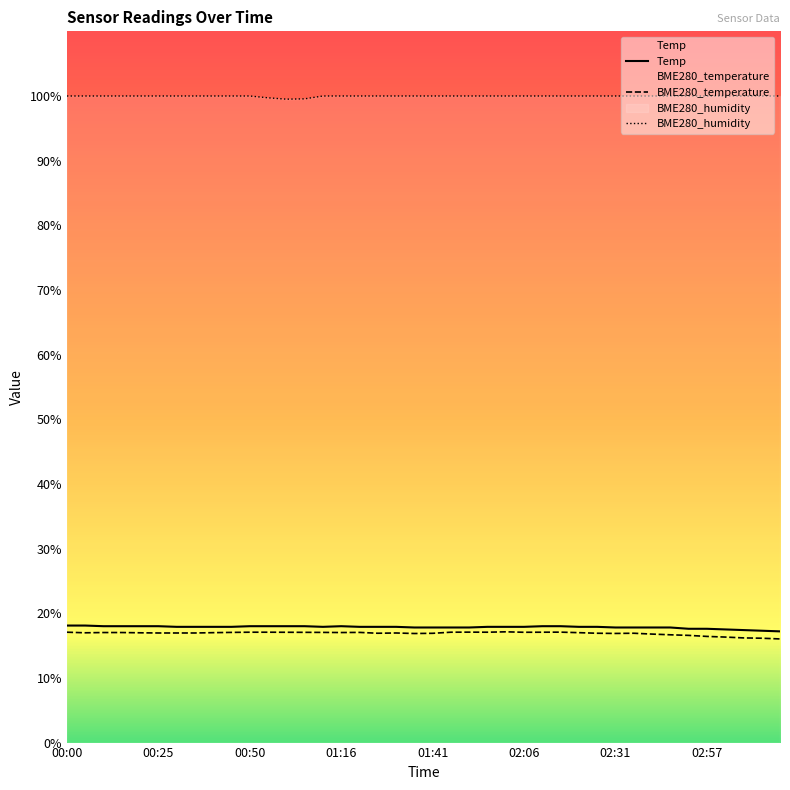

What are all the series names shown in the legend?

Temp, BME280_temperature, BME280_humidity